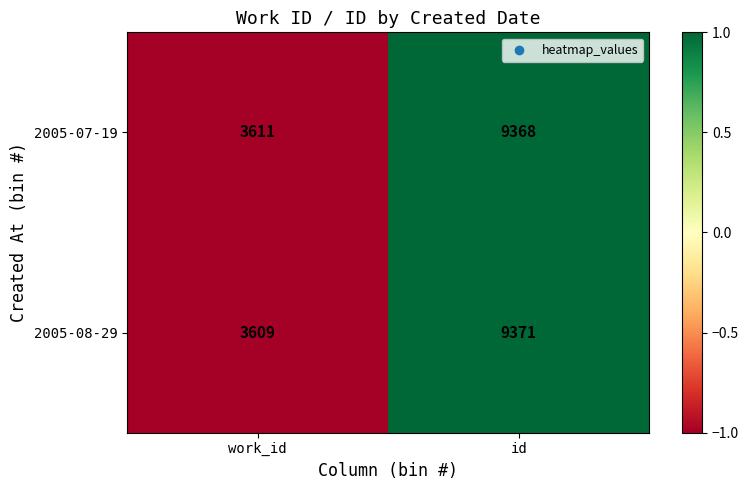

Rank the categories by 2005-08-29 value from highest to lowest.

id, work_id